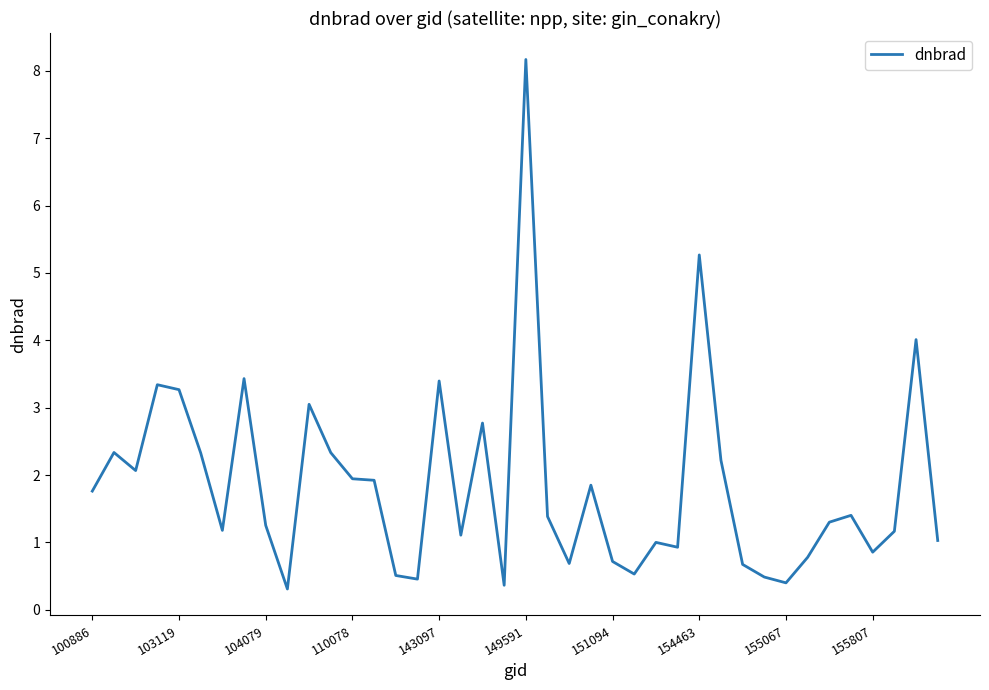

What is the minimum value shown in the chart?

0.3